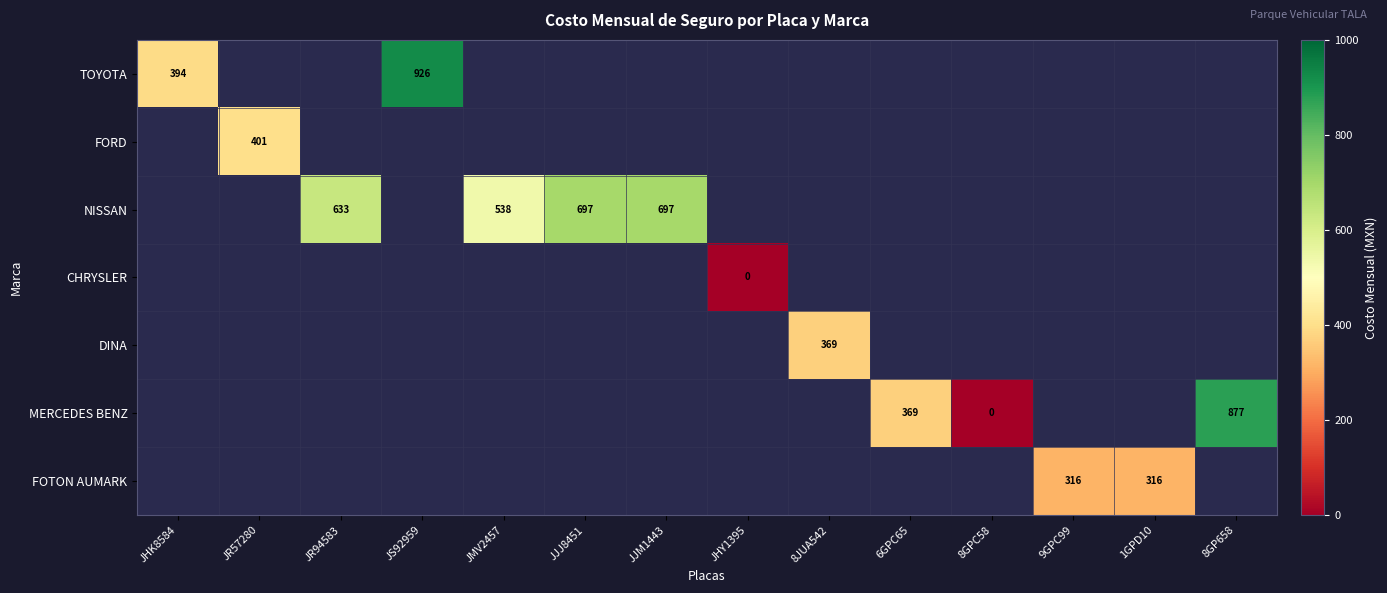

Is it true that DINA equals 162.1 at 8JUA542?

False